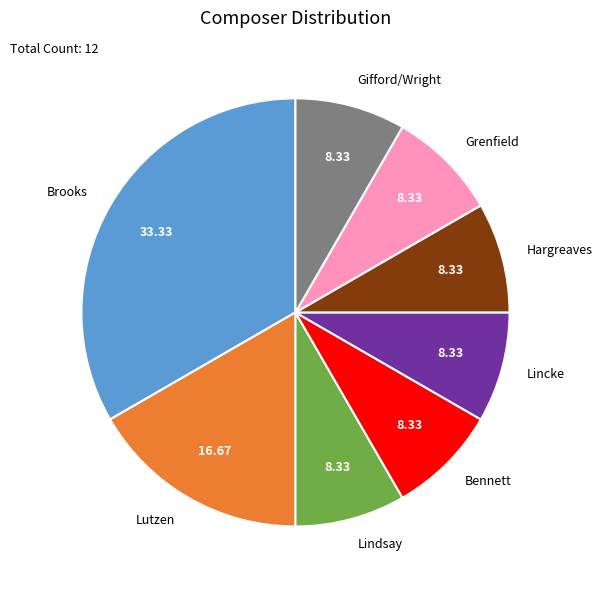

Which slice is the largest?

Brooks